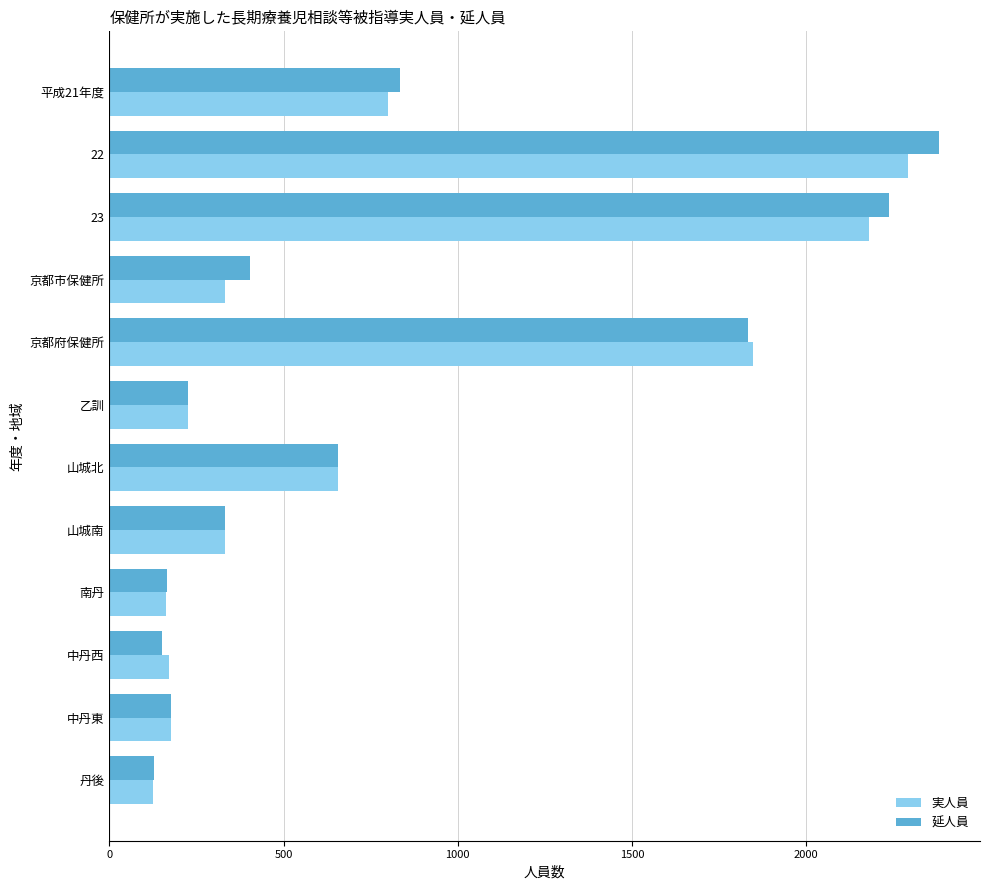

What is the total value across all series at 22?

4671